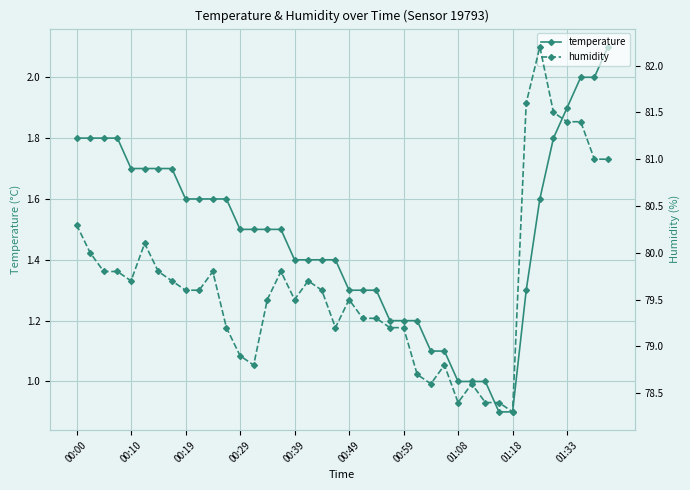

The temperature series shows 0.4 at 00:10. True or false?

False